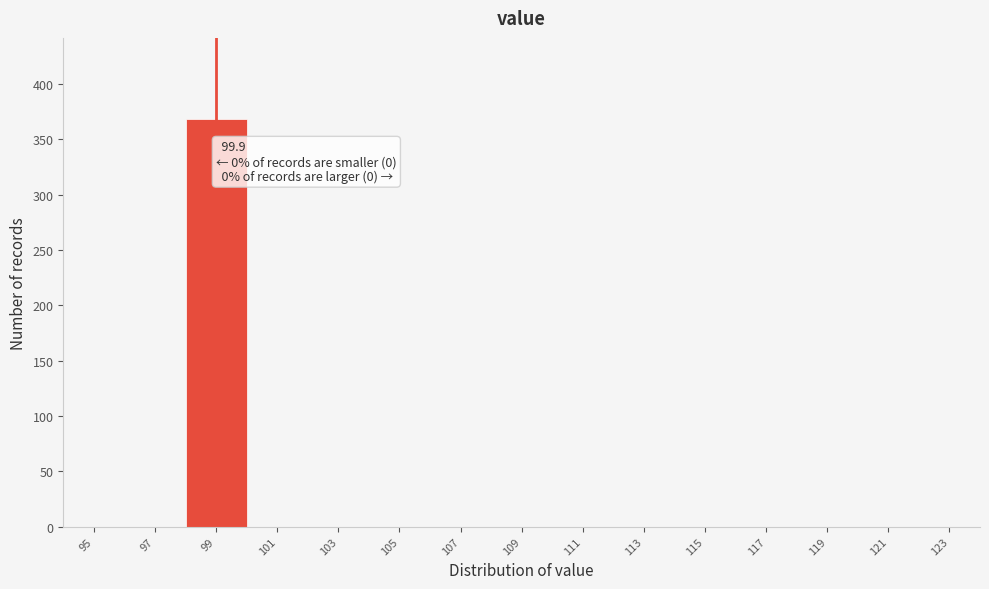

Reading right to left, what are all the values shown in this chart?

123=0	121=0	119=0	117=0	115=0	113=0	111=0	109=0	107=0	105=0	103=0	101=0	99=368	97=0	95=0